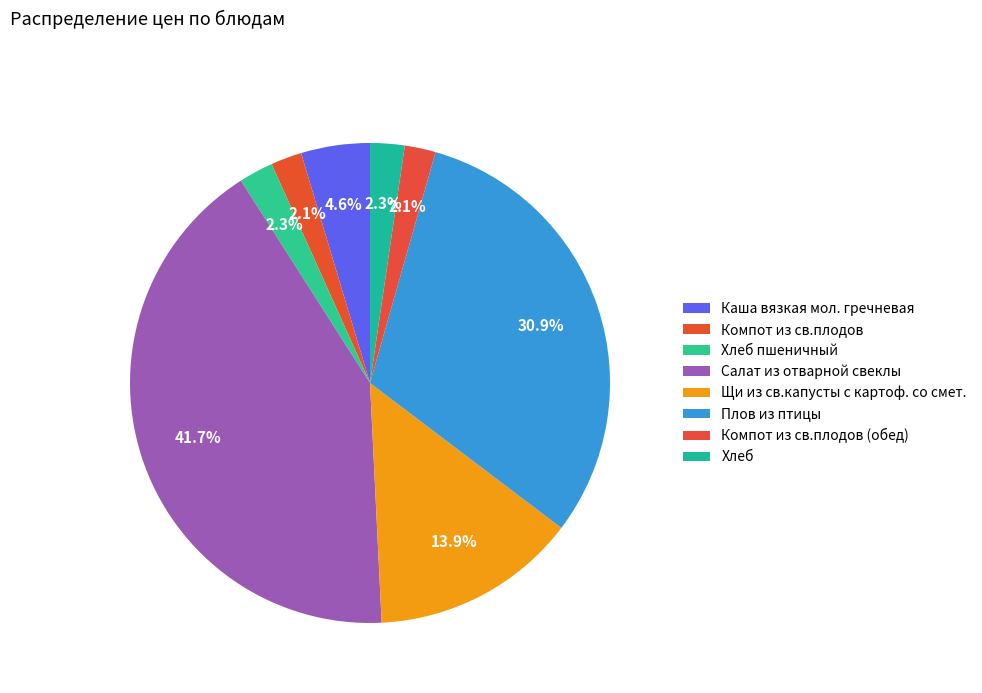

Does Салат из отварной свеклы account for over 50% of the chart?

No